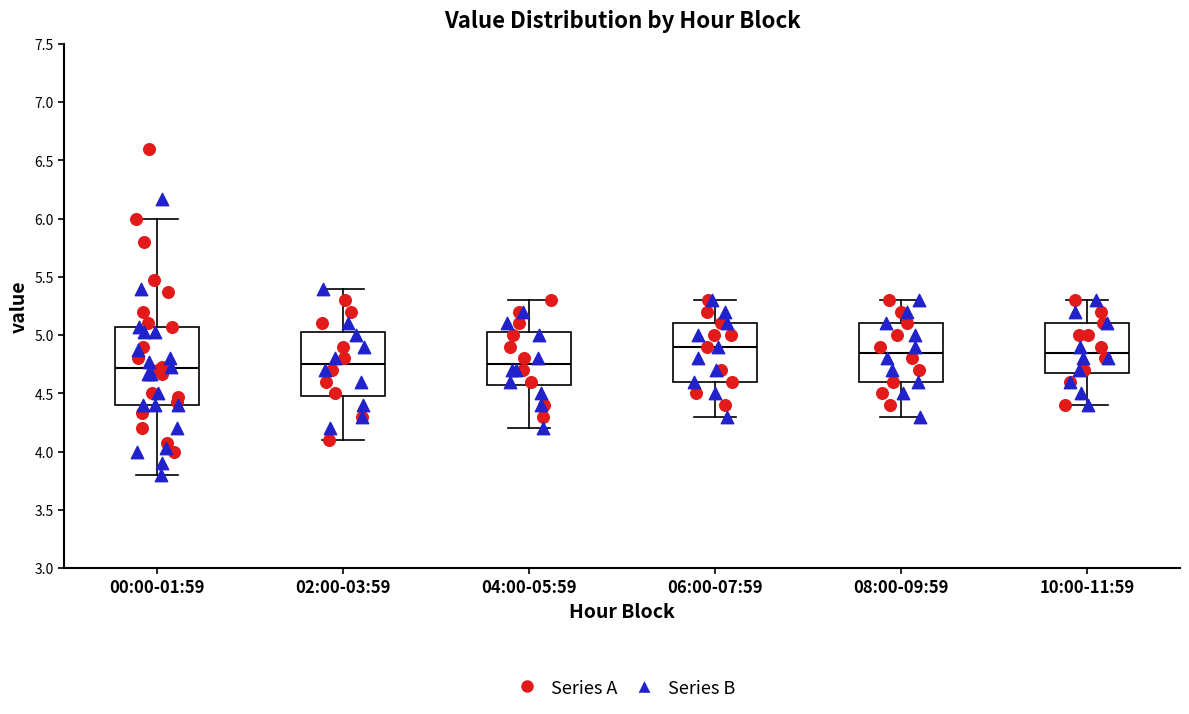

Reading left to right, transcribe this box plot: for each box, give where its median line is, the range the box spans, and where its two whiskers end, as read against the y-axis. The values are not printed on the chart, so give them approximately, as read against the axis.

00:00-01:59: median 4.70, box 4.40 to 5.05, whiskers 3.80 to 6.00
02:00-03:59: median 4.75, box 4.50 to 5.05, whiskers 4.10 to 5.40
04:00-05:59: median 4.75, box 4.60 to 5.05, whiskers 4.20 to 5.30
06:00-07:59: median 4.90, box 4.60 to 5.10, whiskers 4.30 to 5.30
08:00-09:59: median 4.85, box 4.60 to 5.10, whiskers 4.30 to 5.30
10:00-11:59: median 4.85, box 4.70 to 5.10, whiskers 4.40 to 5.30